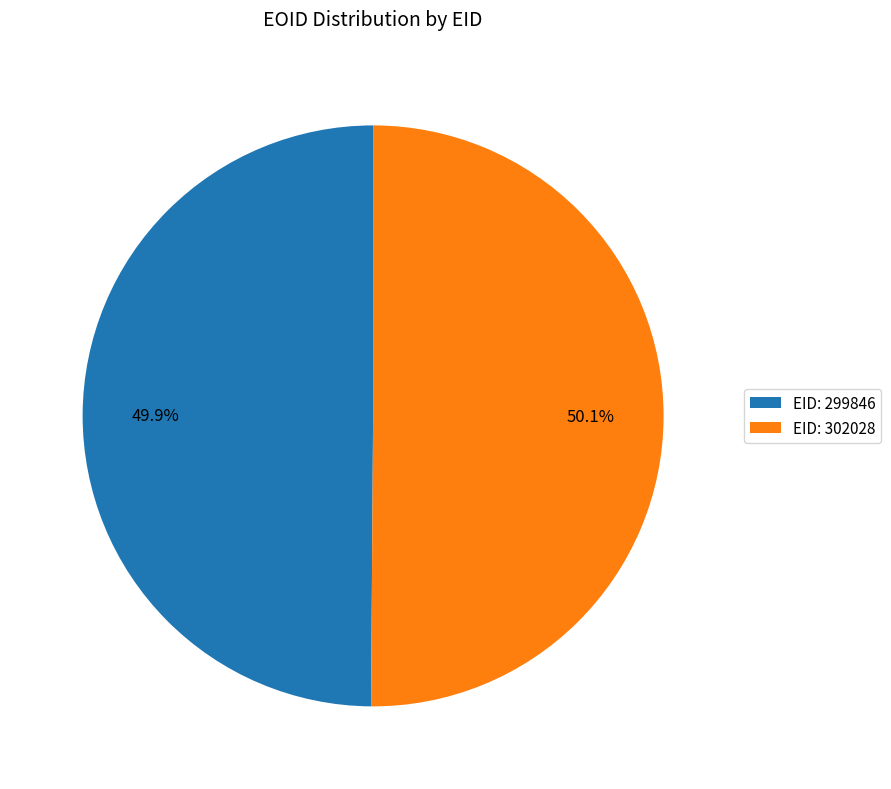

Combined, do EID: 299846 and EID: 302028 account for over 50%?

Yes